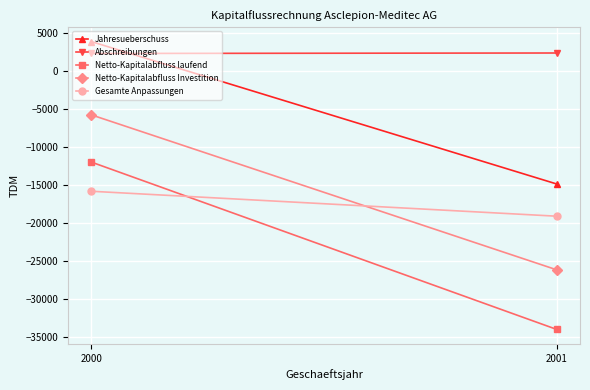

How many values in the Gesamte Anpassungen series are below -15819?

1